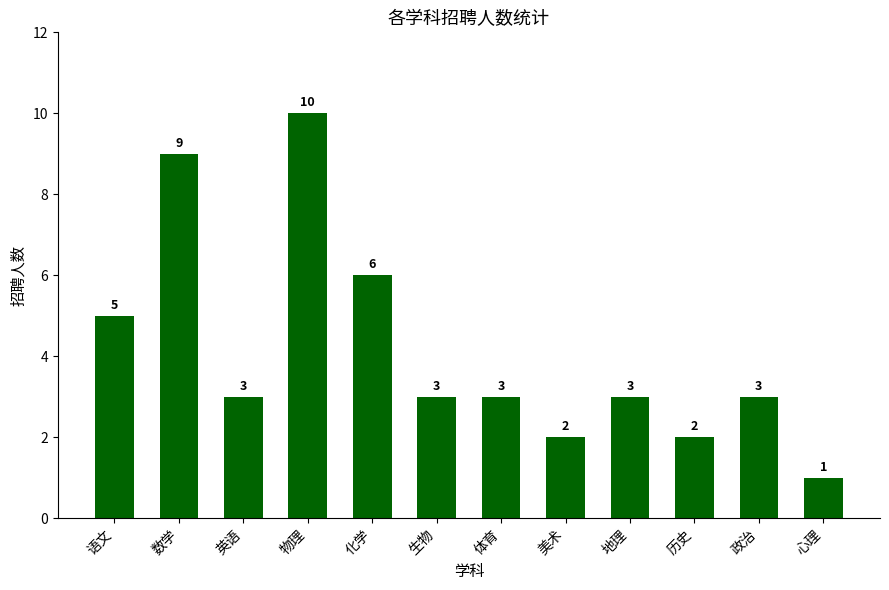

The chart shows a value of 2 at 美术. True or false?

True